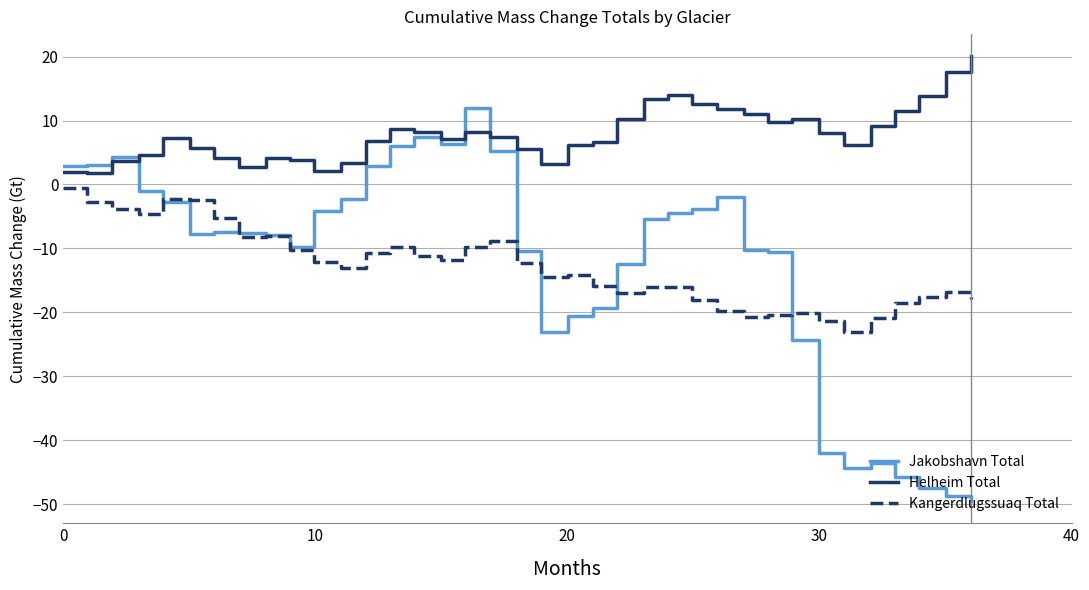

List the series in order of their peak value, lowest first.

Kangerdlugssuaq Total, Jakobshavn Total, Helheim Total